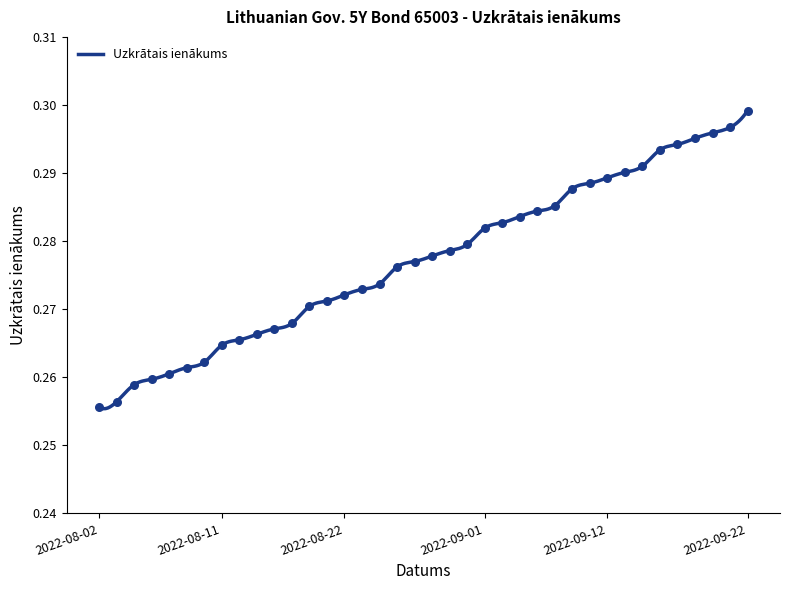

Which has a higher value, 2022-08-26 or 2022-09-15?

2022-09-15